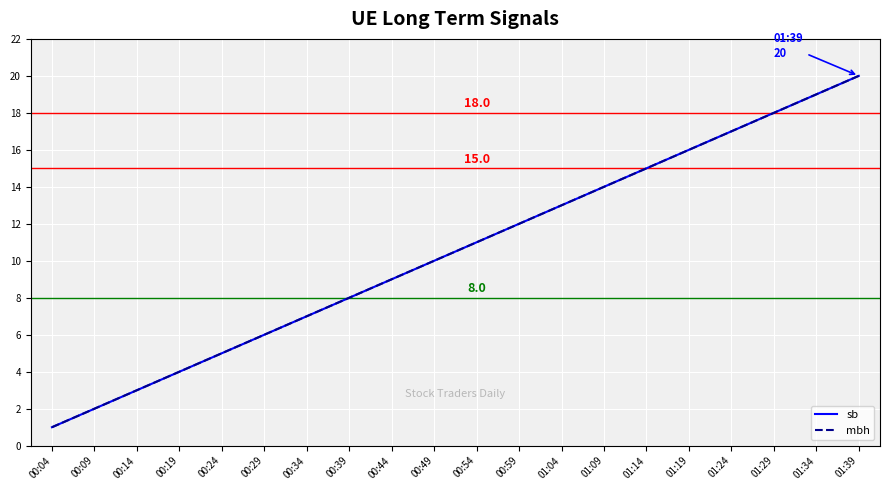

Does the chart display data point markers on the line(s)?

No